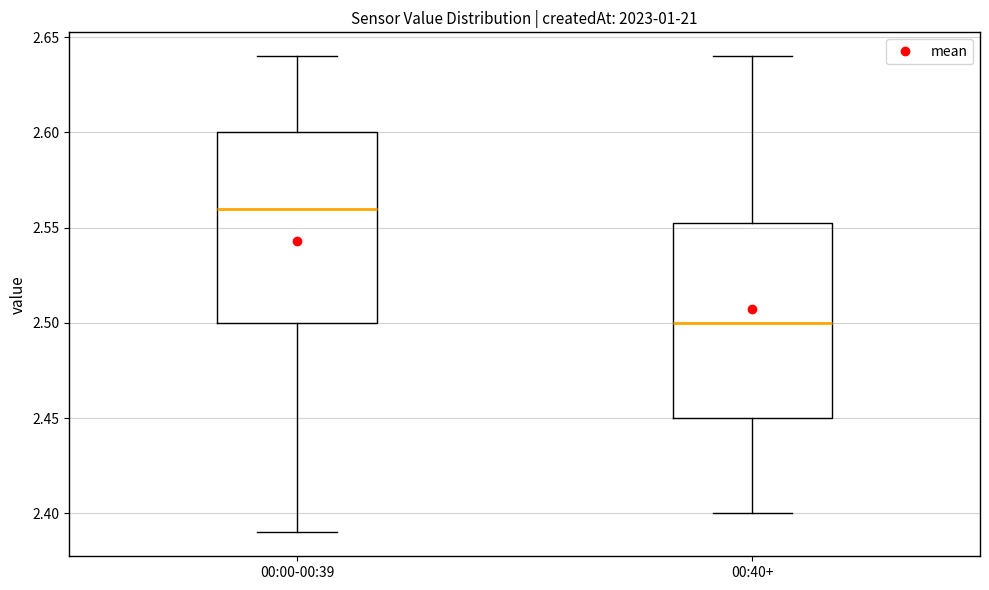

Where is the upper edge of the box for 00:00-00:39 on the y-axis? The values are not printed on the chart, so give them approximately, as read against the axis.

2.600